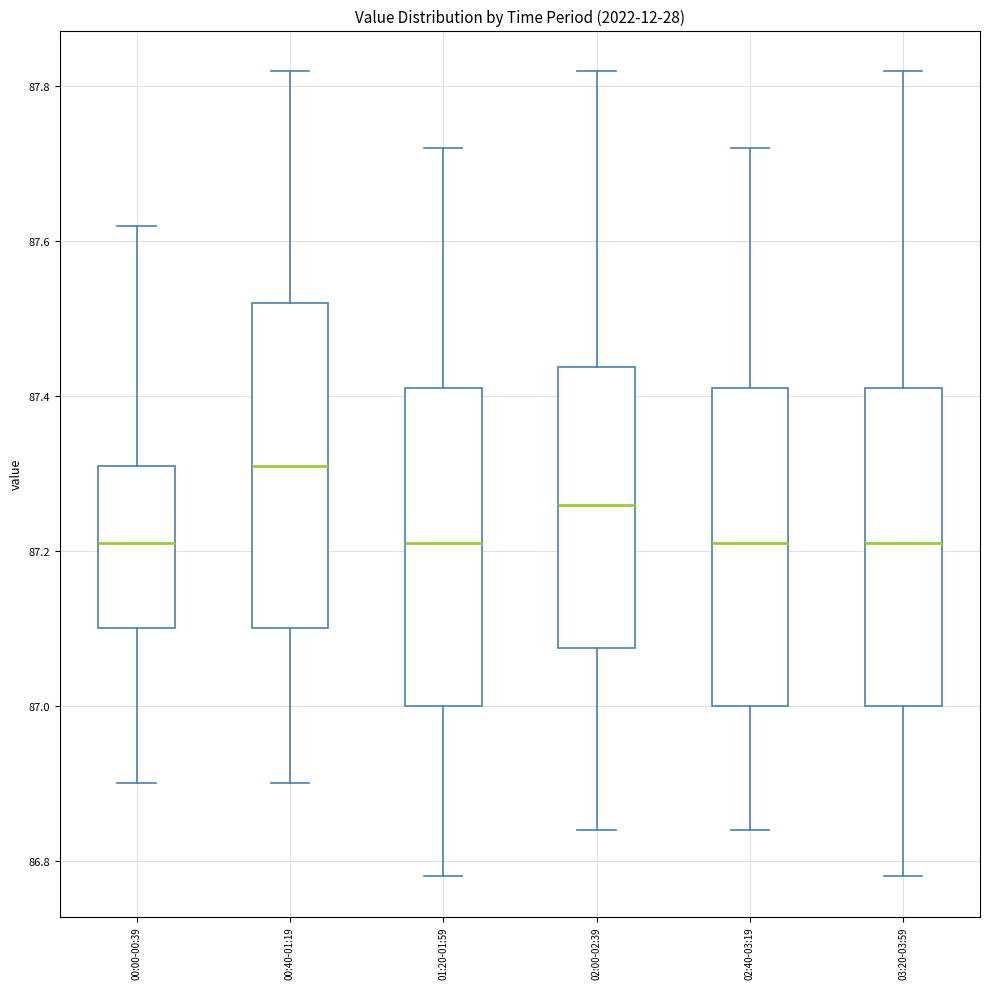

Reading left to right, read every box against the y-axis: the position of its median line, the range the box covers, and the ends of its whiskers. The values are not printed on the chart, so give them approximately, as read against the axis.

00:00-00:39: median 87.22, box 87.10 to 87.32, whiskers 86.90 to 87.62
00:40-01:19: median 87.32, box 87.10 to 87.52, whiskers 86.90 to 87.82
01:20-01:59: median 87.22, box 87.00 to 87.42, whiskers 86.78 to 87.72
02:00-02:39: median 87.26, box 87.08 to 87.44, whiskers 86.84 to 87.82
02:40-03:19: median 87.22, box 87.00 to 87.42, whiskers 86.84 to 87.72
03:20-03:59: median 87.22, box 87.00 to 87.42, whiskers 86.78 to 87.82